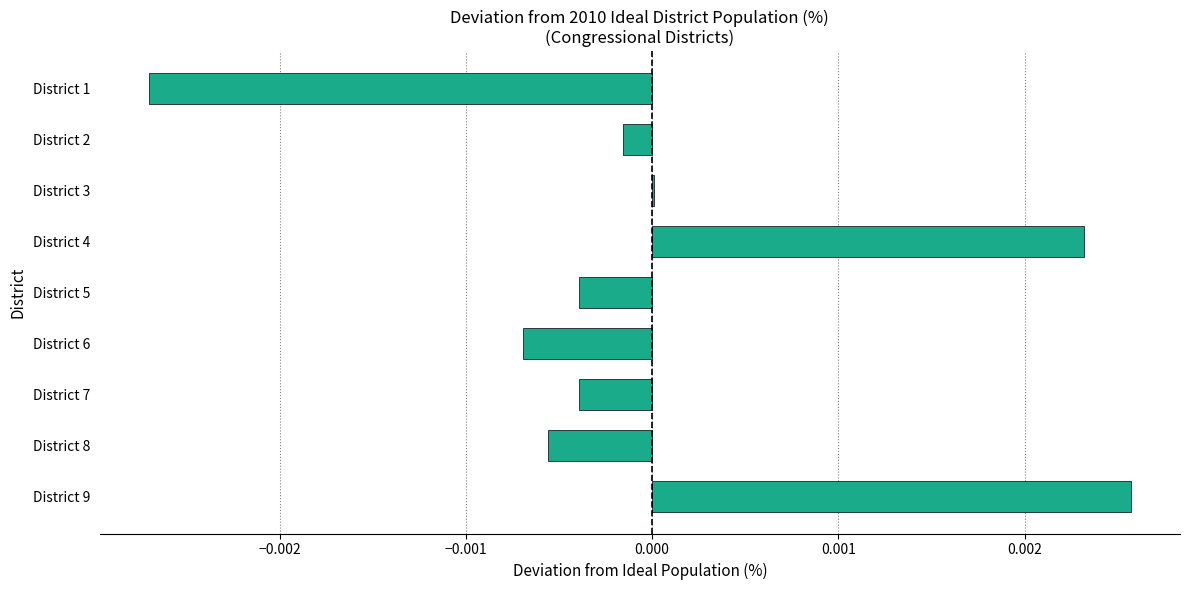

At which category does the chart reach its peak across all series?

District 9